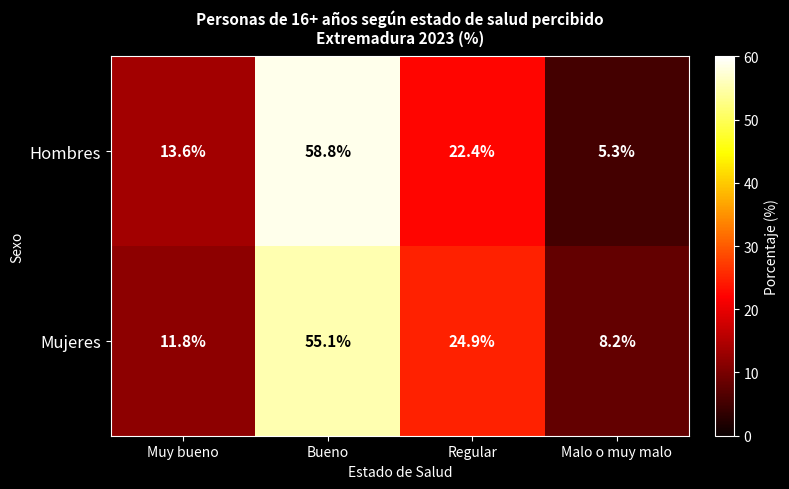

The value of Mujeres at Muy bueno is 11.8. True or false?

True